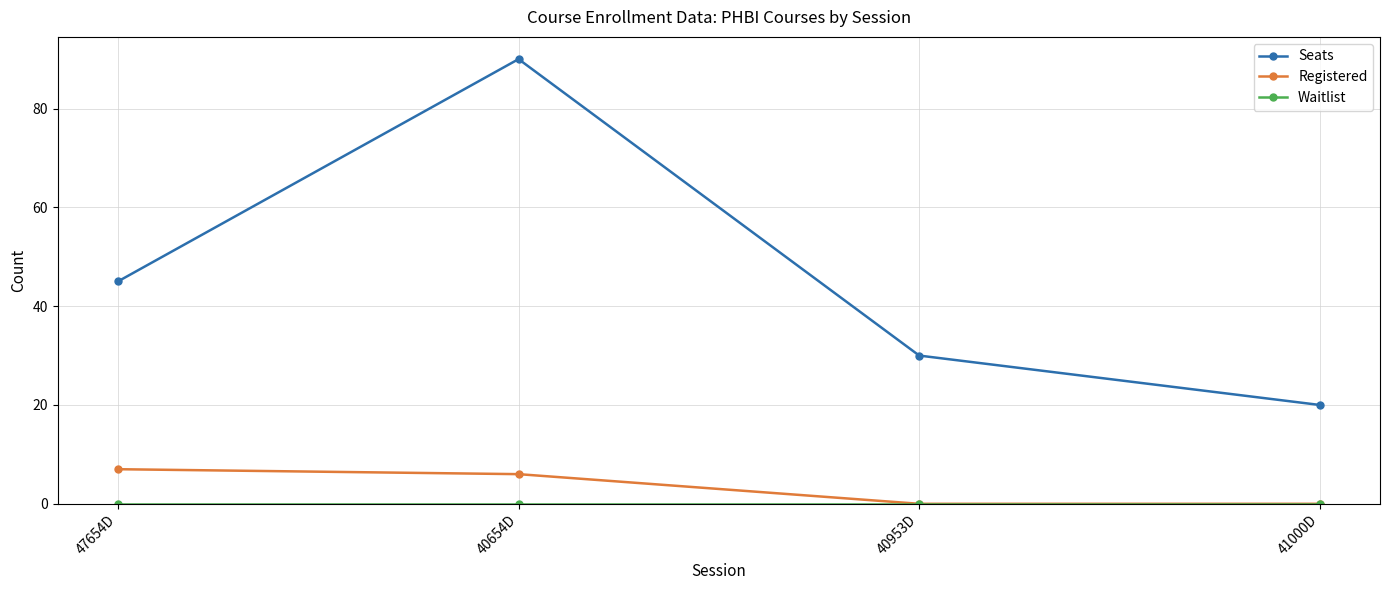

What is the label of the 4th point from the right?

47654D